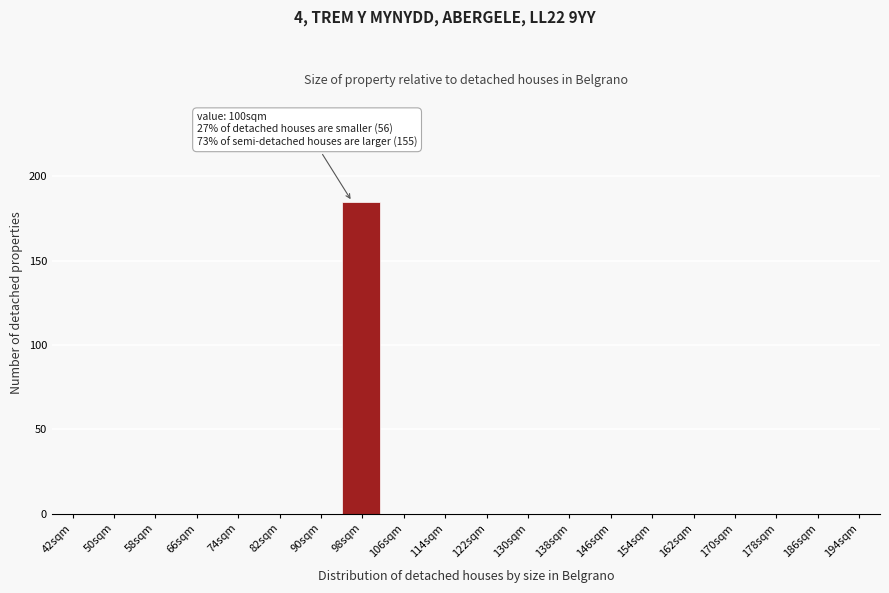

Reading left to right, transcribe all the data shown in this chart.

42sqm=0	50sqm=0	58sqm=0	66sqm=0	74sqm=0	82sqm=0	90sqm=0	98sqm=185	106sqm=0	114sqm=0	122sqm=0	130sqm=0	138sqm=0	146sqm=0	154sqm=0	162sqm=0	170sqm=0	178sqm=0	186sqm=0	194sqm=0